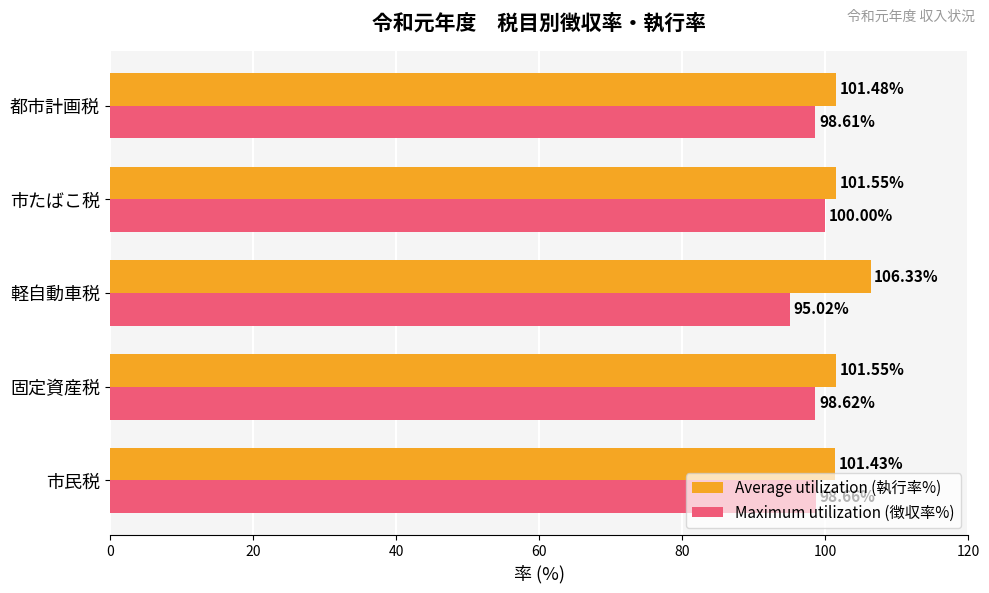

At how many categories does at least one series exceed 100?

5